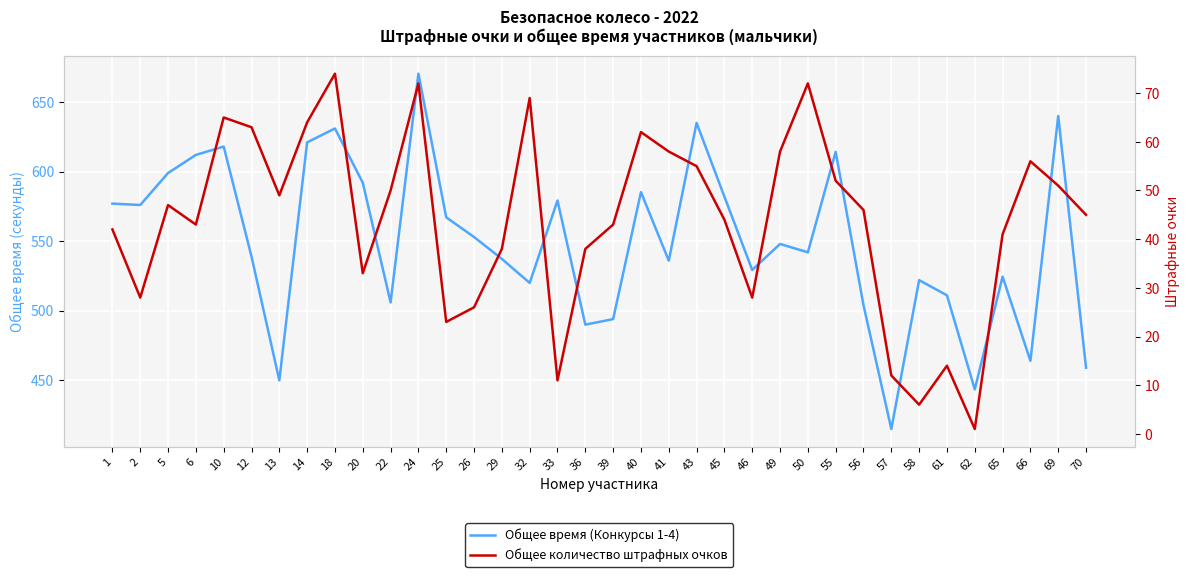

At 57, list the series in order from smallest to largest.

Общее количество штрафных очков, Общее время (Конкурсы 1-4)